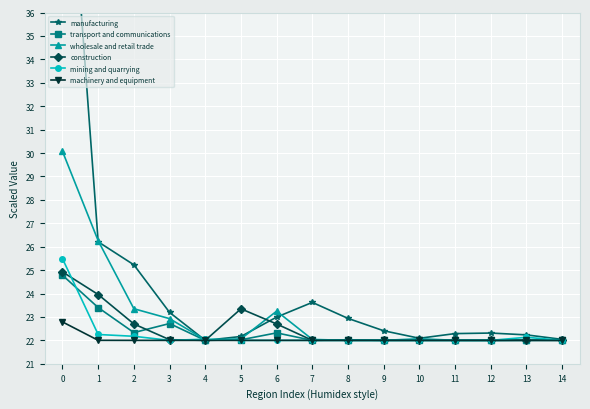

At which category does transport and communications reach its first local valley?

2